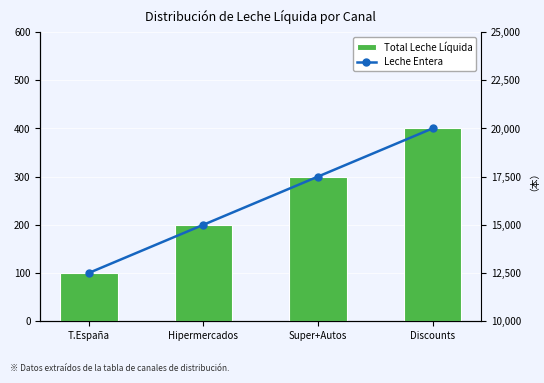

What is the value of the Total Leche Líquida bar at the 3rd from the left?

3